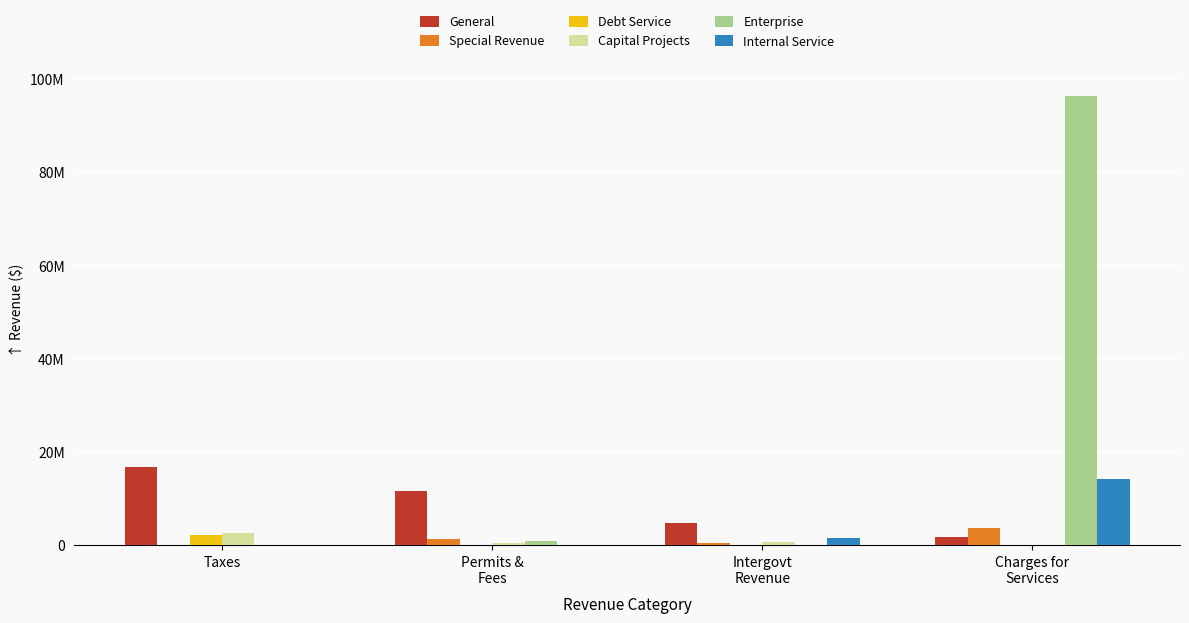

At which category does the chart reach its minimum across all series?

Taxes